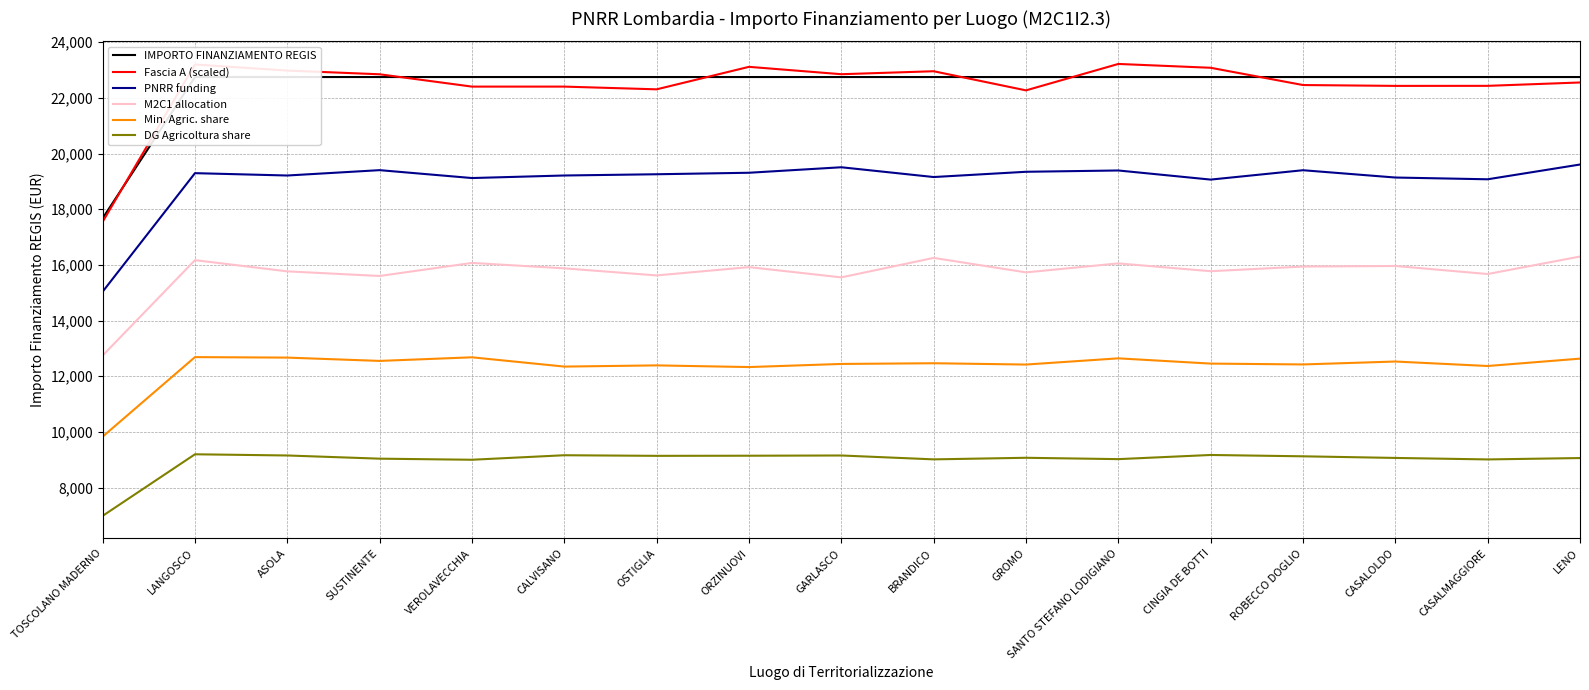

What is the smallest value displayed?

6984.8